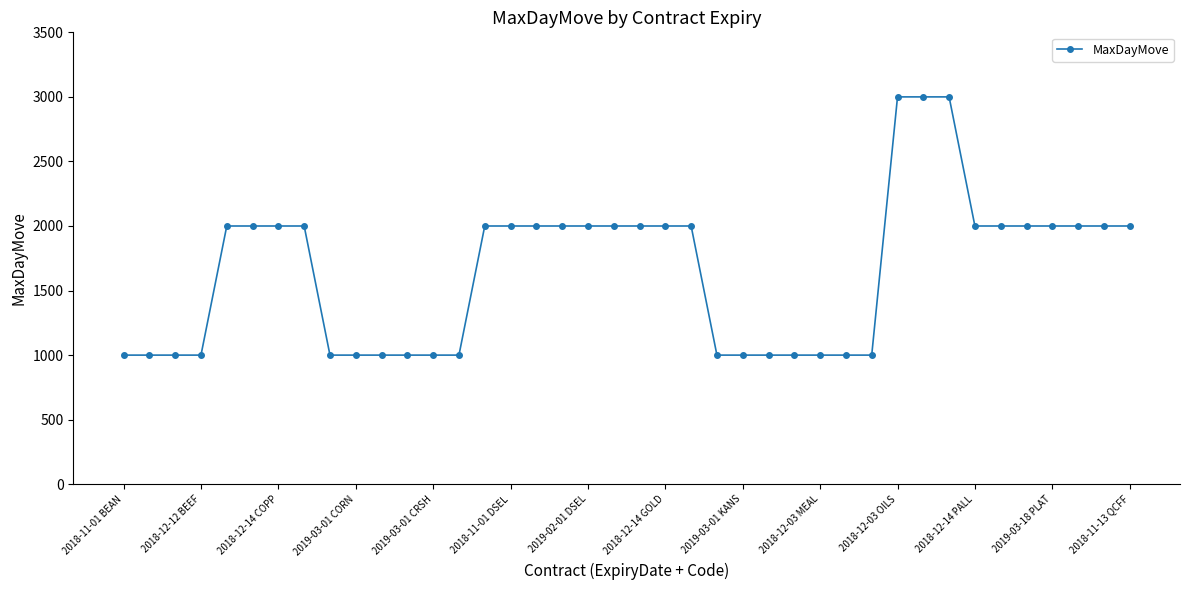

What is the minimum value shown in the chart?

1000